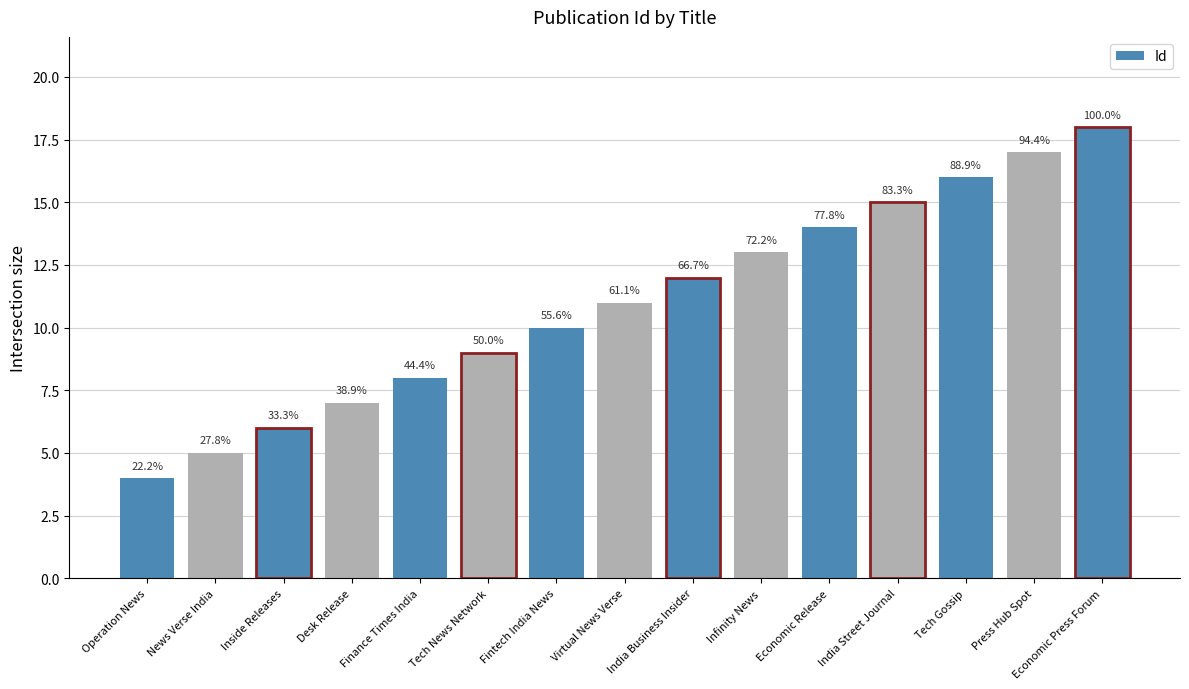

List the labels in order of value, smallest first.

Operation News, News Verse India, Inside Releases, Desk Release, Finance Times India, Tech News Network, Fintech India News, Virtual News Verse, India Business Insider, Infinity News, Economic Release, India Street Journal, Tech Gossip, Press Hub Spot, Economic Press Forum